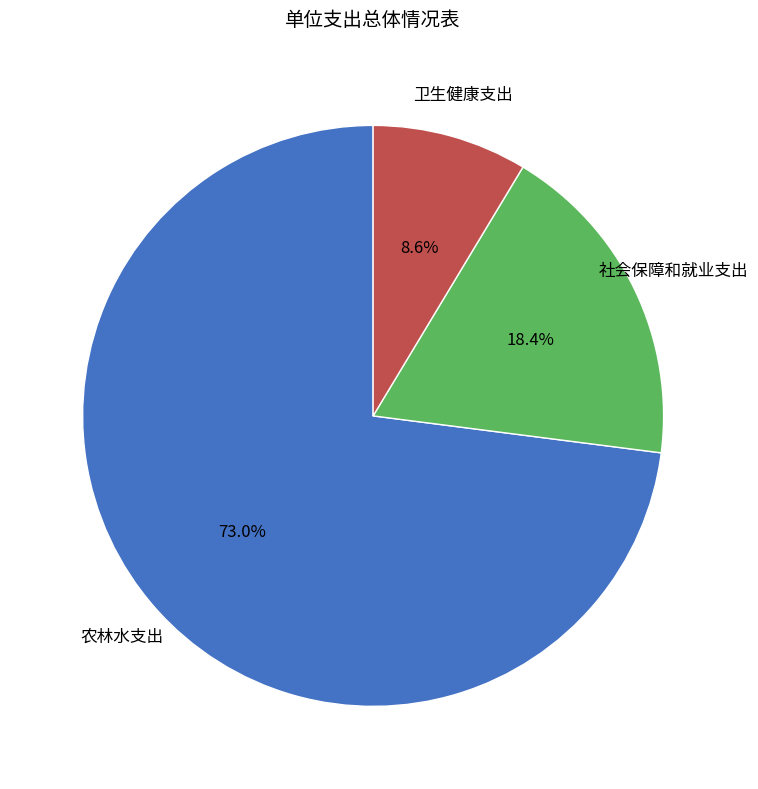

To the nearest percent, what portion does 农林水支出 represent?

73%